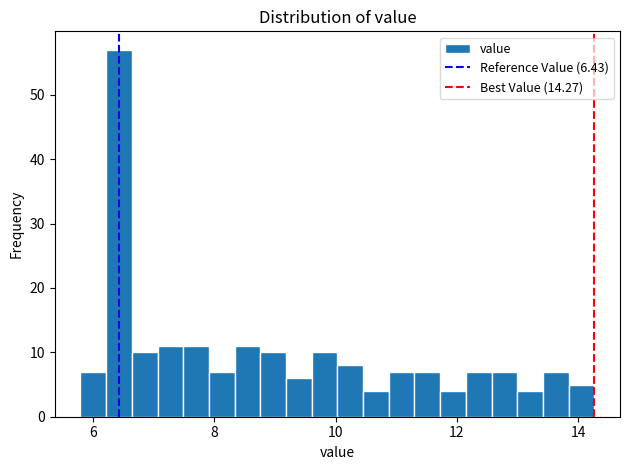

Read against the x-axis, roughly where is the centre of the tallest bar?

6.4